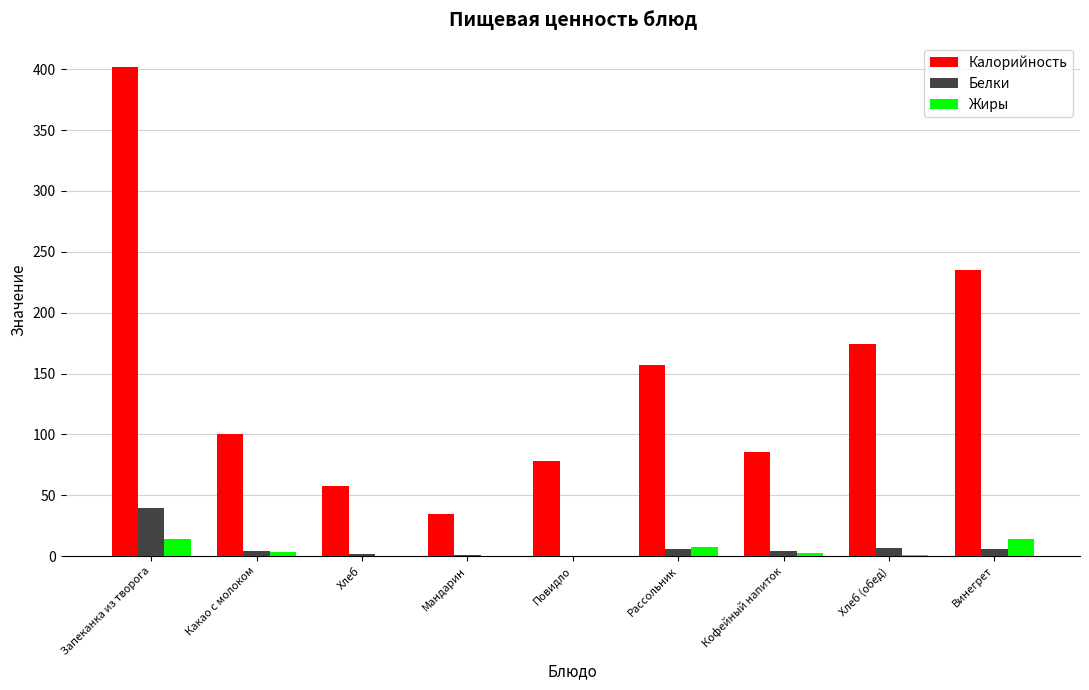

Which label corresponds to the largest value in the chart?

Запеканка из творога